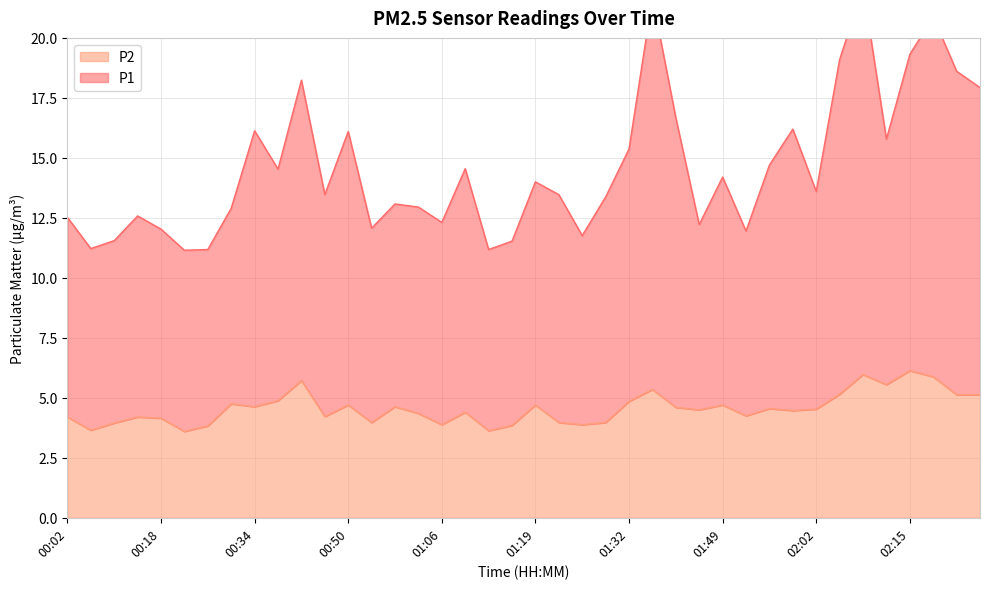

The value of P1 at 01:35 is 11.7. True or false?

False